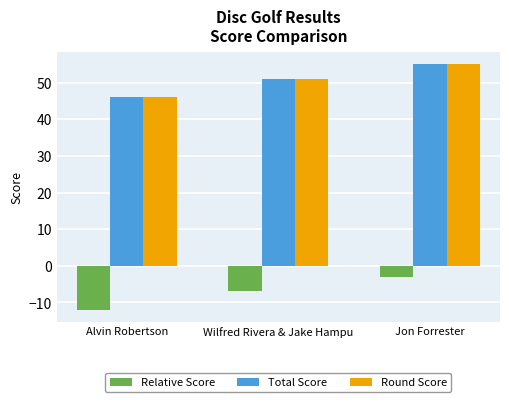

How many data points in Round Score are less than 51?

1